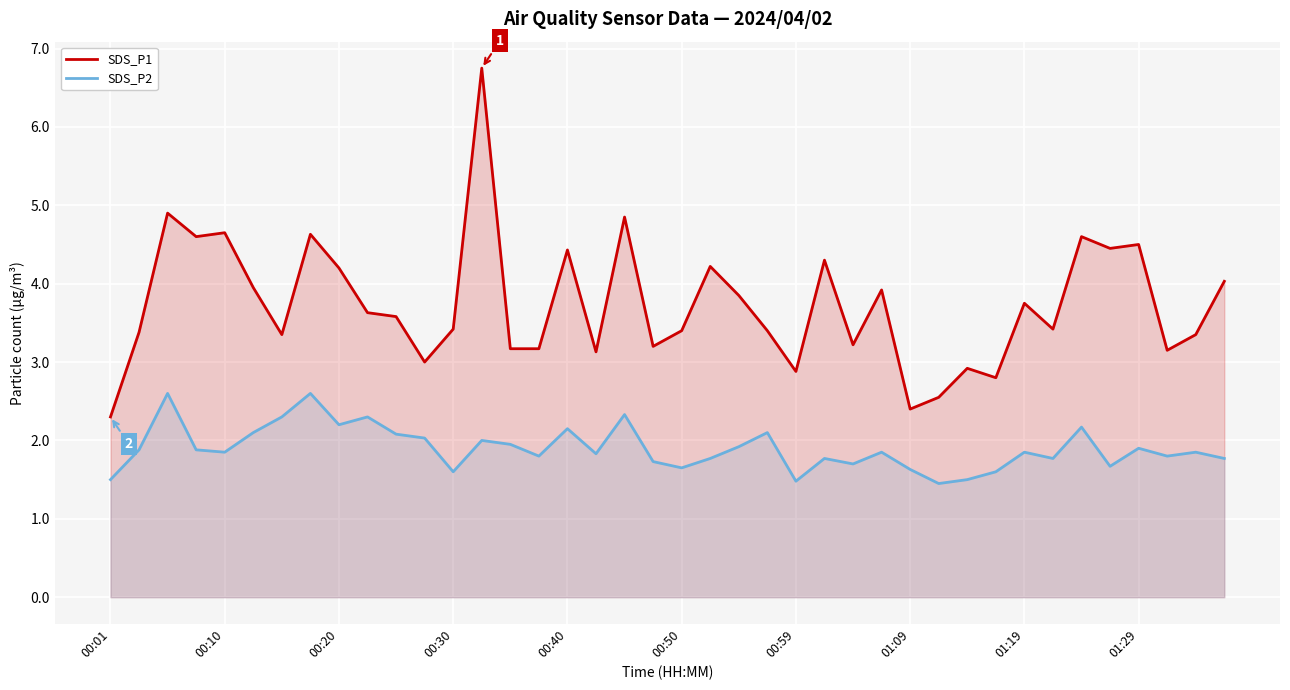

What is the sum of the SDS_P1 values at 17 and 34?

7.7